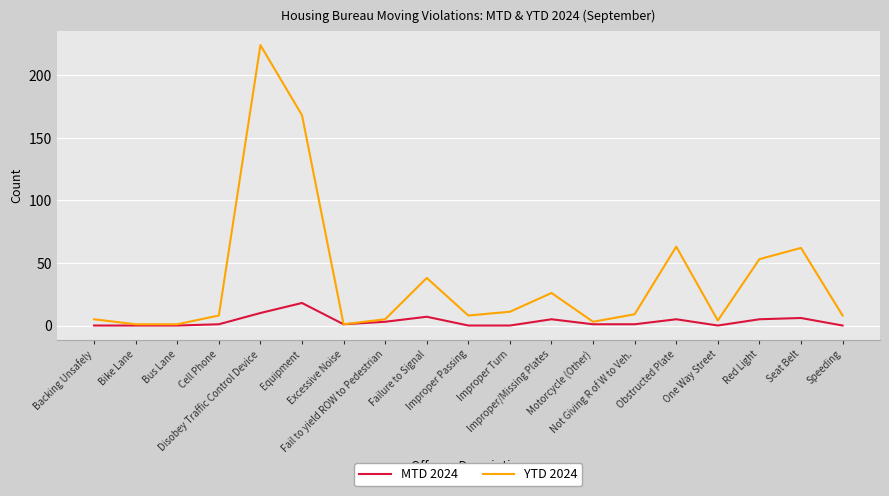

Which series has the largest range (max minus min)?

YTD 2024